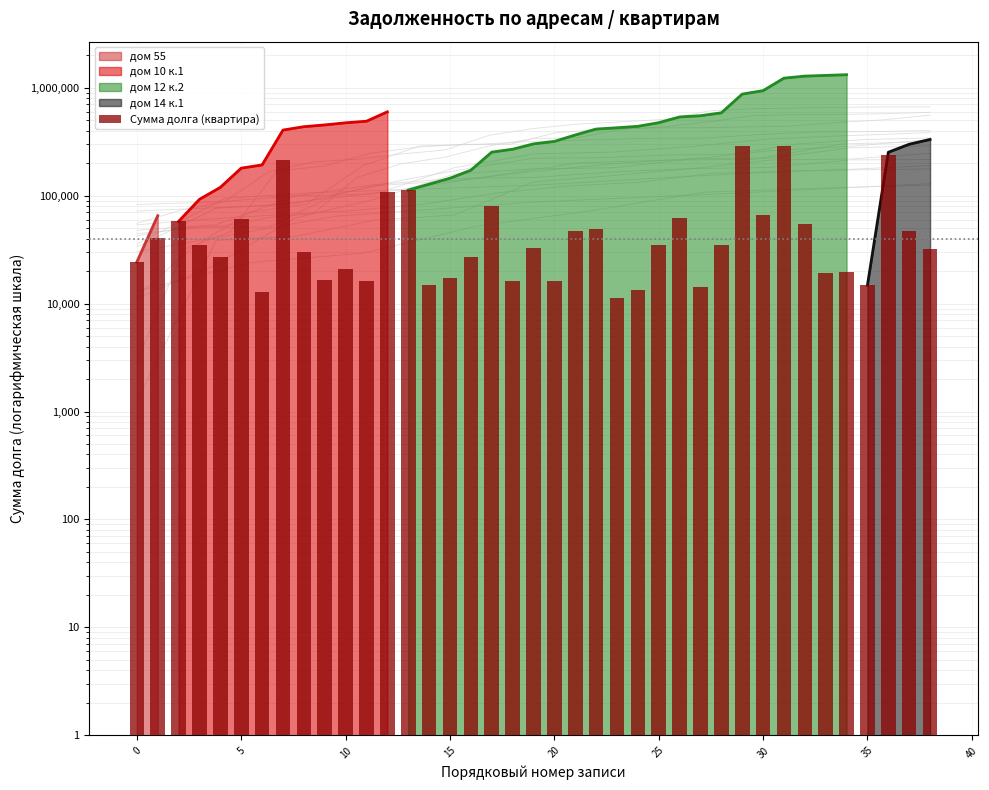

The value at 22 is 82693.7. True or false?

False